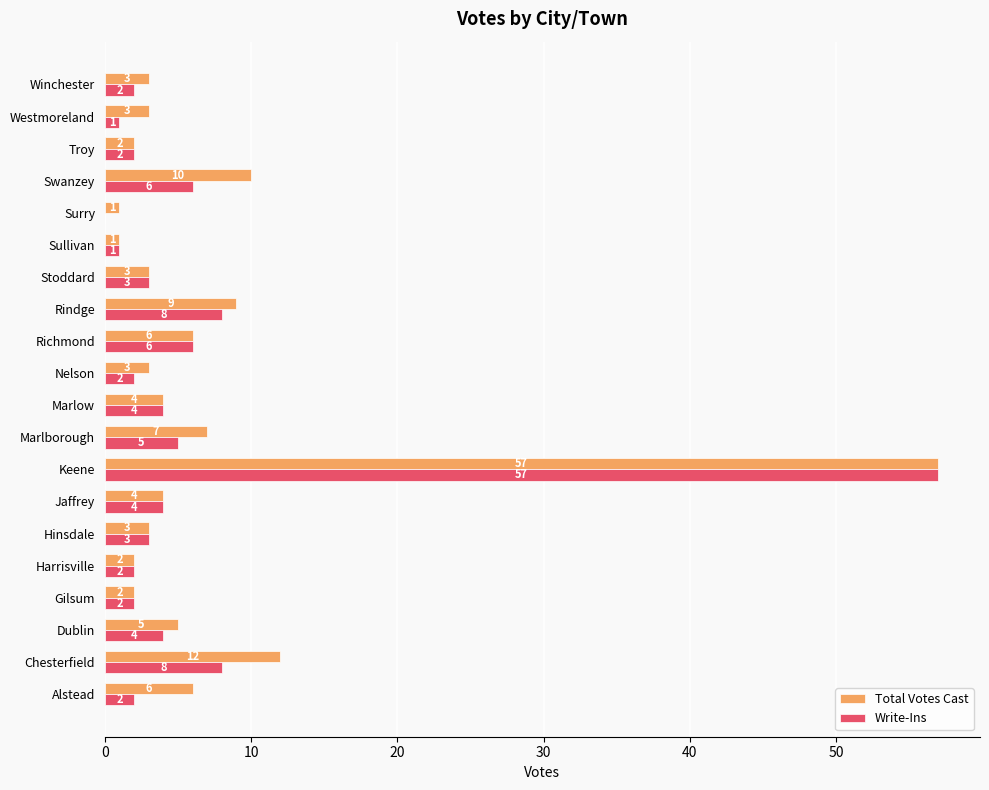

What is the sum of the Total Votes Cast values at Westmoreland and Chesterfield?

15